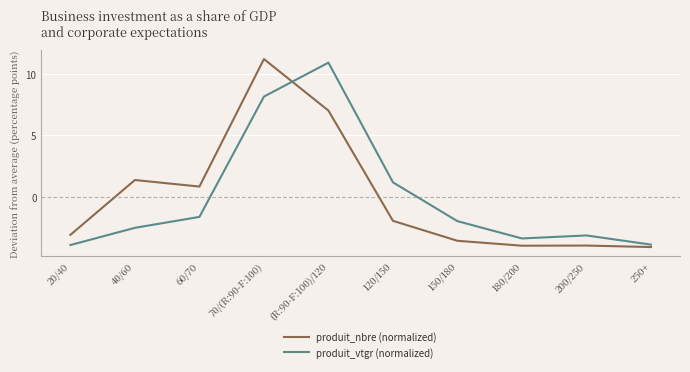

Reading left to right, list all the values displayed in this chart.

produit_nbre (normalized): -3.1	1.4	0.9	11.2	7.0	-1.9	-3.5	-3.9	-3.9	-4.0
produit_vtgr (normalized): -3.9	-2.5	-1.6	8.1	10.9	1.2	-2.0	-3.4	-3.1	-3.9